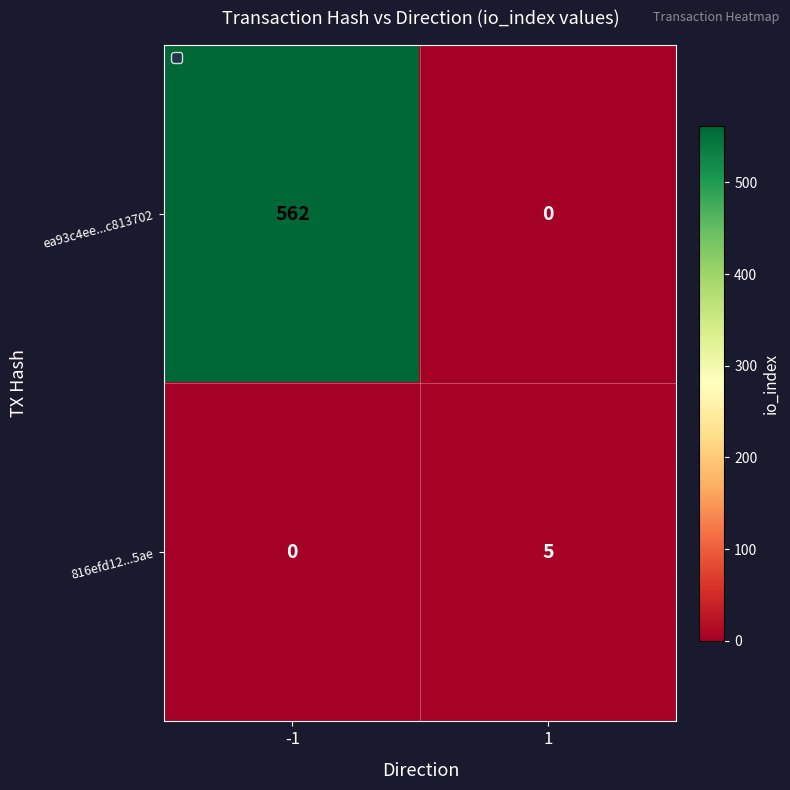

Reading left to right, what are all the values shown in this chart?

ea93c4ee...c813702: 562	0
816efd12...5ae: 0	5